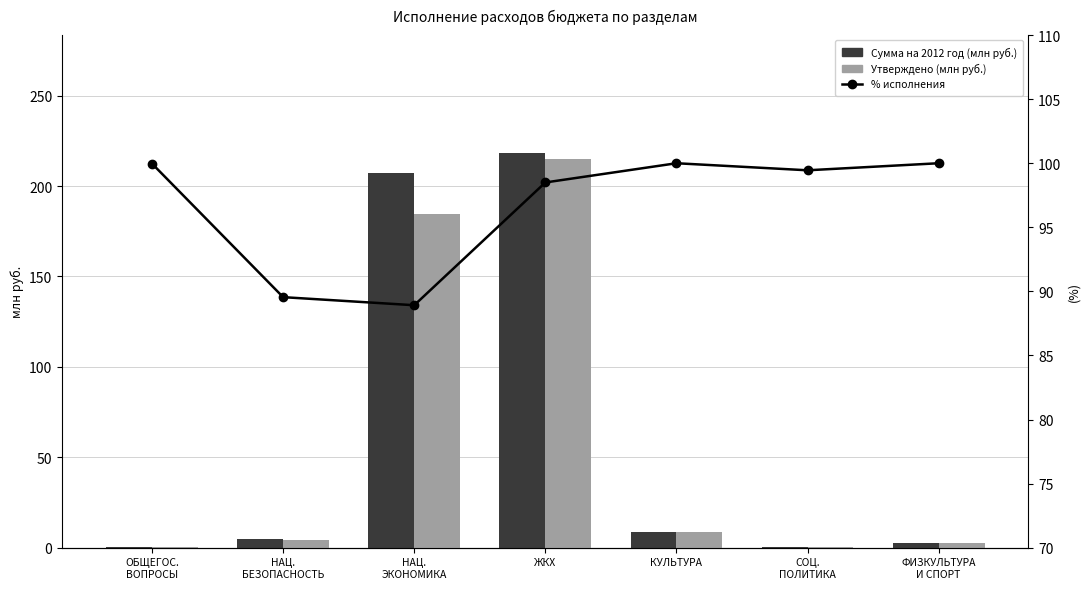

How many data points in Сумма на 2012 год (млн руб.) are above 5?

4